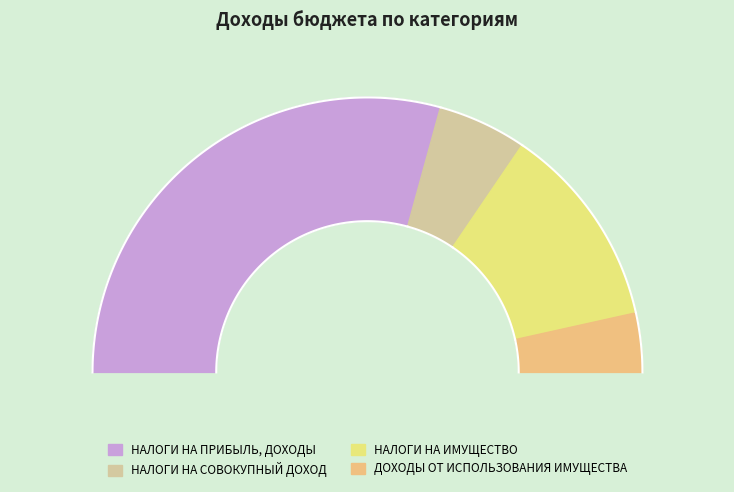

Count the number of slices in the pie.

4